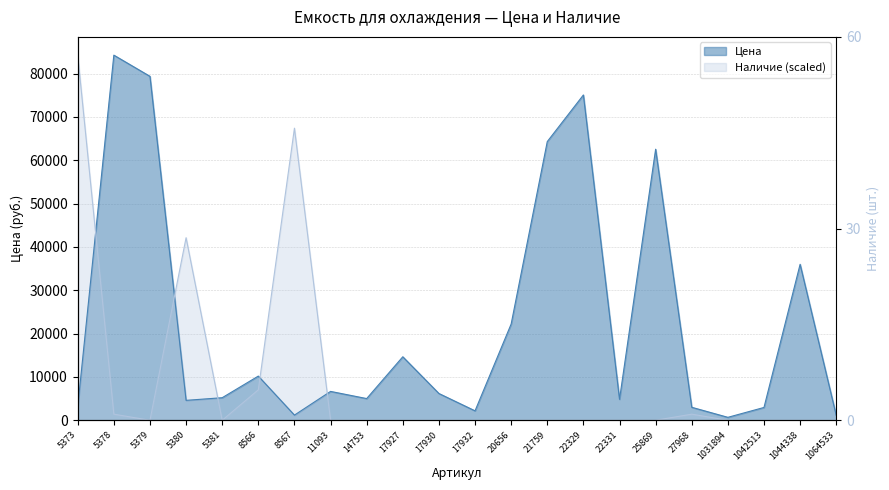

Where do Цена and Наличие first cross each other?

5373 and 5378